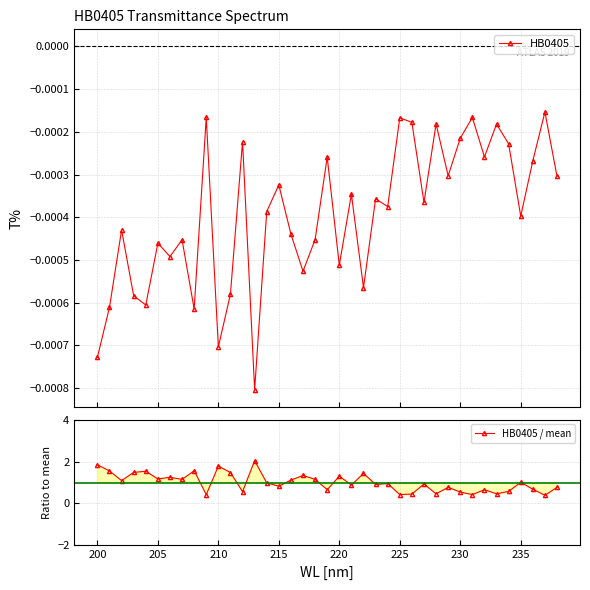

Reading left to right, transcribe all the data shown in this chart.

HB0405: -0.0	-0.0	-0.0	-0.0	-0.0	-0.0	-0.0	-0.0	-0.0	-0.0	-0.0	-0.0	-0.0	-0.0	-0.0	-0.0	-0.0	-0.0	-0.0	-0.0	-0.0	-0.0	-0.0	-0.0	-0.0	-0.0	-0.0	-0.0	-0.0	-0.0	-0.0	-0.0	-0.0	-0.0	-0.0	-0.0	-0.0	-0.0	-0.0
HB0405 / mean: 1.8	1.6	1.1	1.5	1.5	1.2	1.2	1.1	1.6	0.4	1.8	1.5	0.6	2.0	1.0	0.8	1.1	1.3	1.1	0.7	1.3	0.9	1.4	0.9	1.0	0.4	0.5	0.9	0.5	0.8	0.5	0.4	0.7	0.5	0.6	1.0	0.7	0.4	0.8